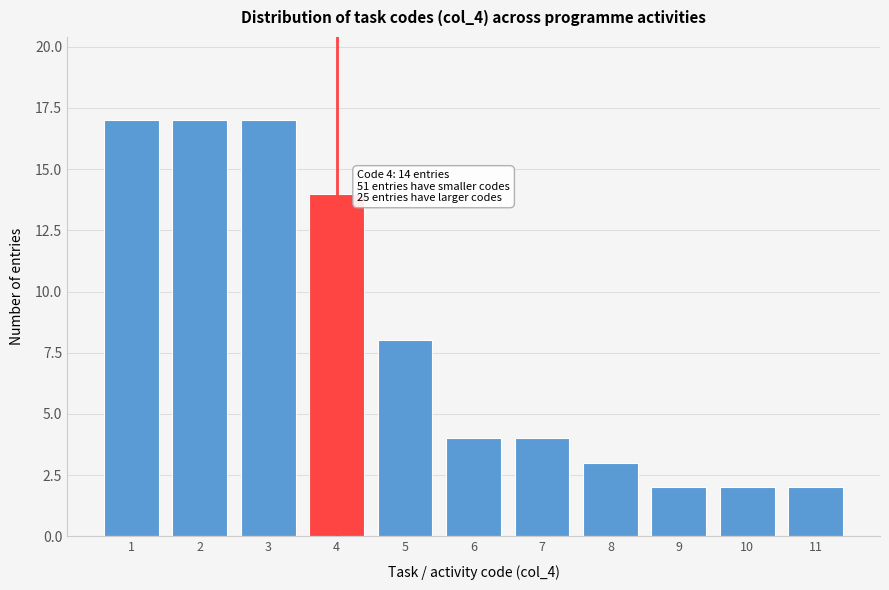

Reading left to right, what are all the values shown in this chart?

17	17	17	14	8	4	4	3	2	2	2